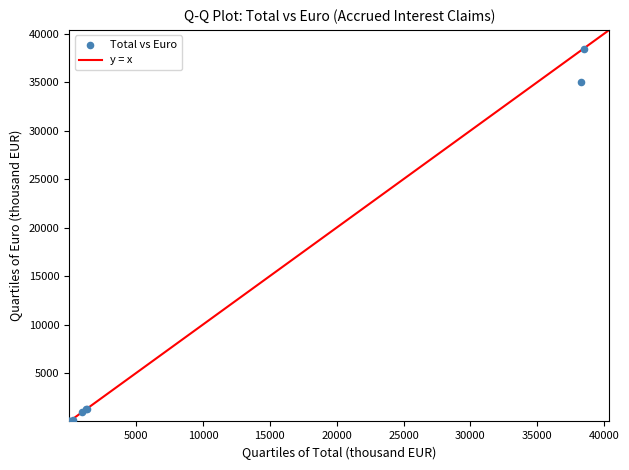

What Y value in the scatter plot is closest to 19236?

34976